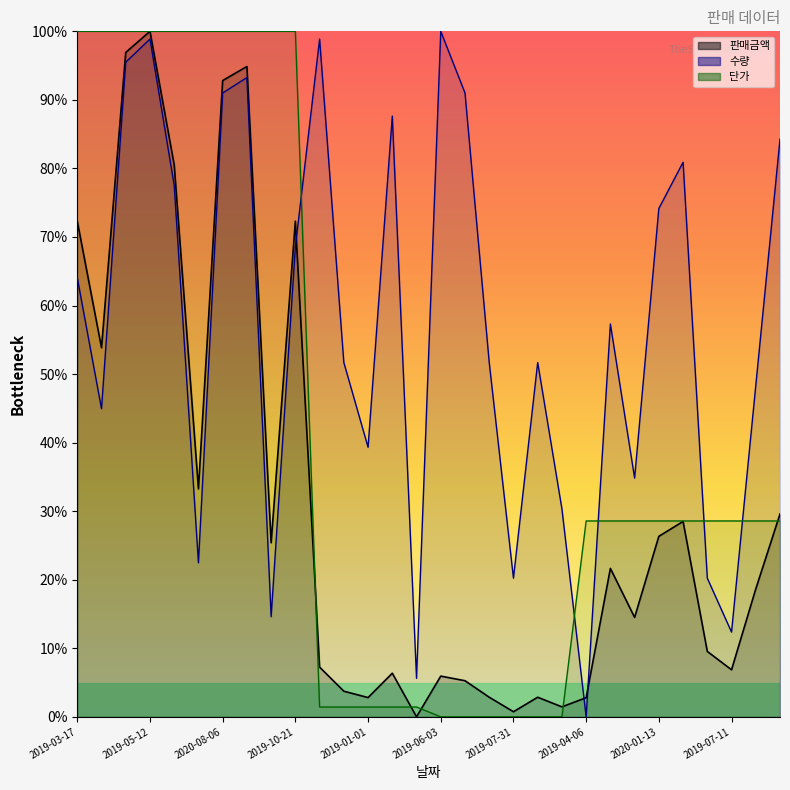

How many interior local peaks does the 판매금액 series have?

8